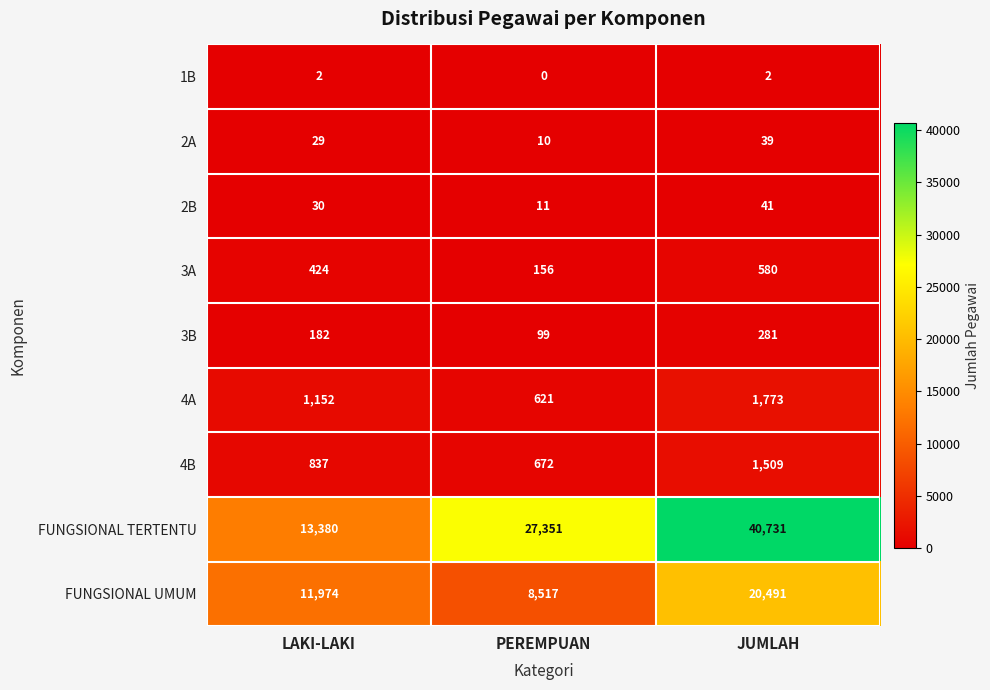

What is the spread (max minus min) of values at LAKI-LAKI?

13378